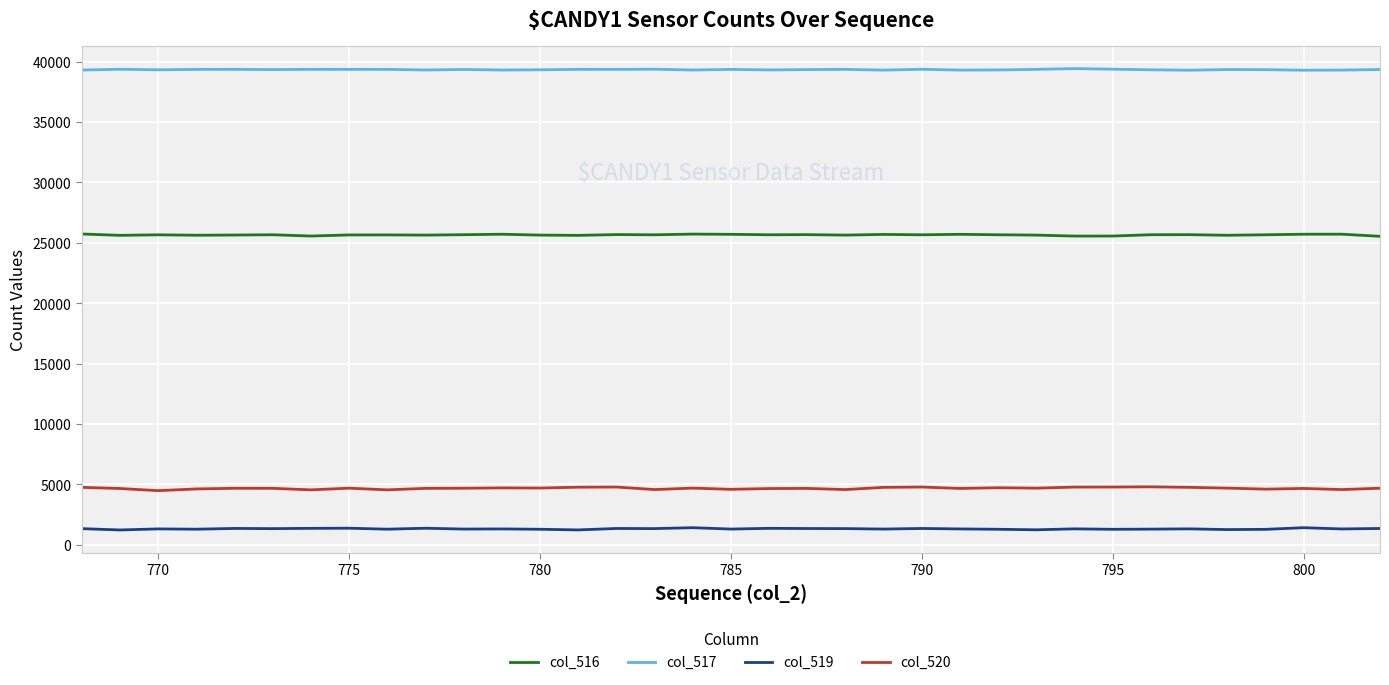

Which series has the largest total across all categories?

col_517